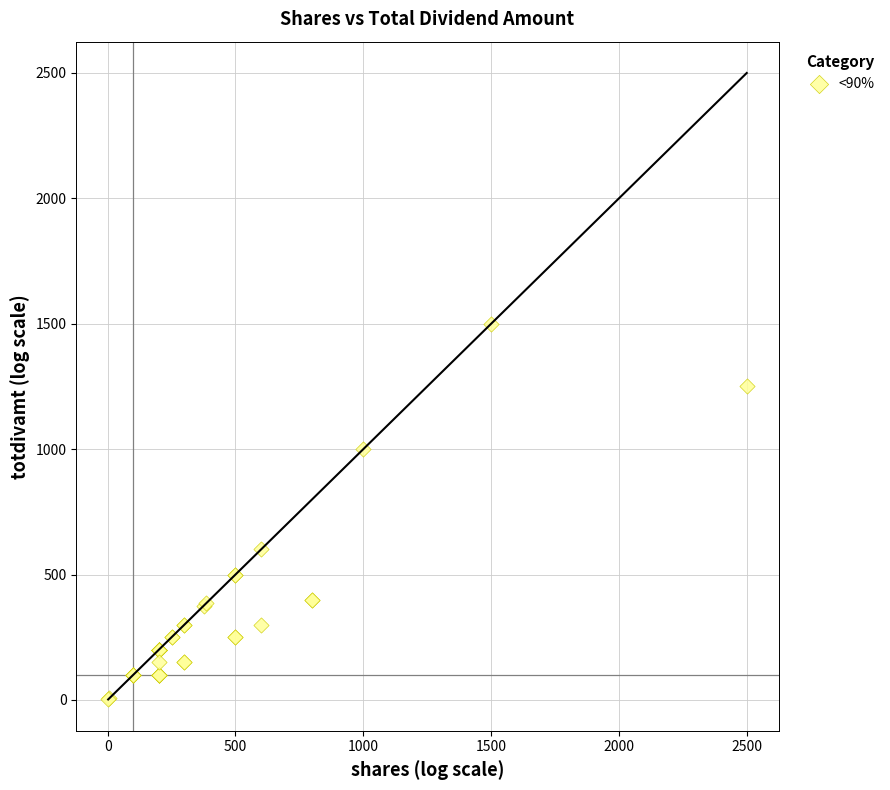

What Y value in the scatter plot is closest to 751?

600